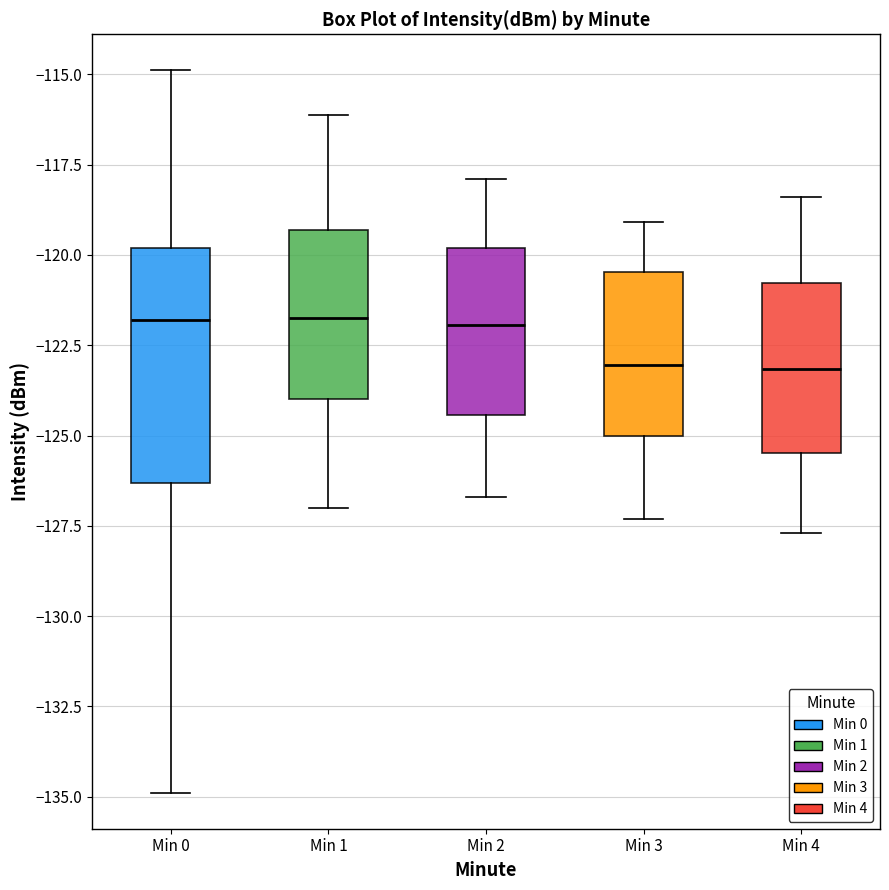

Where is the lower edge of the box for Min 4 on the y-axis? The values are not printed on the chart, so give them approximately, as read against the axis.

-125.5